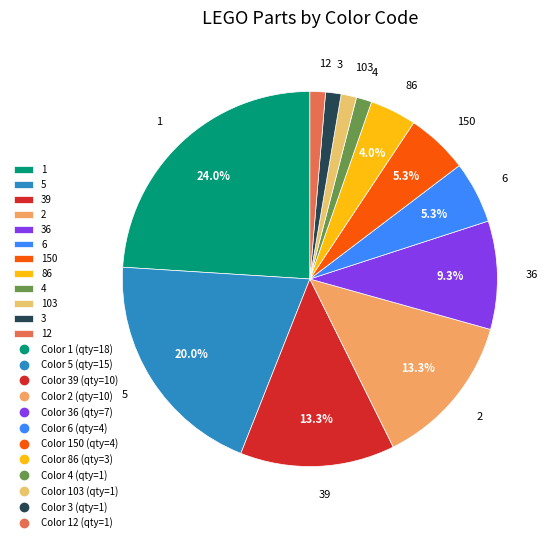

Approximately how many times larger is the value at 1 compared to 39?

1.8